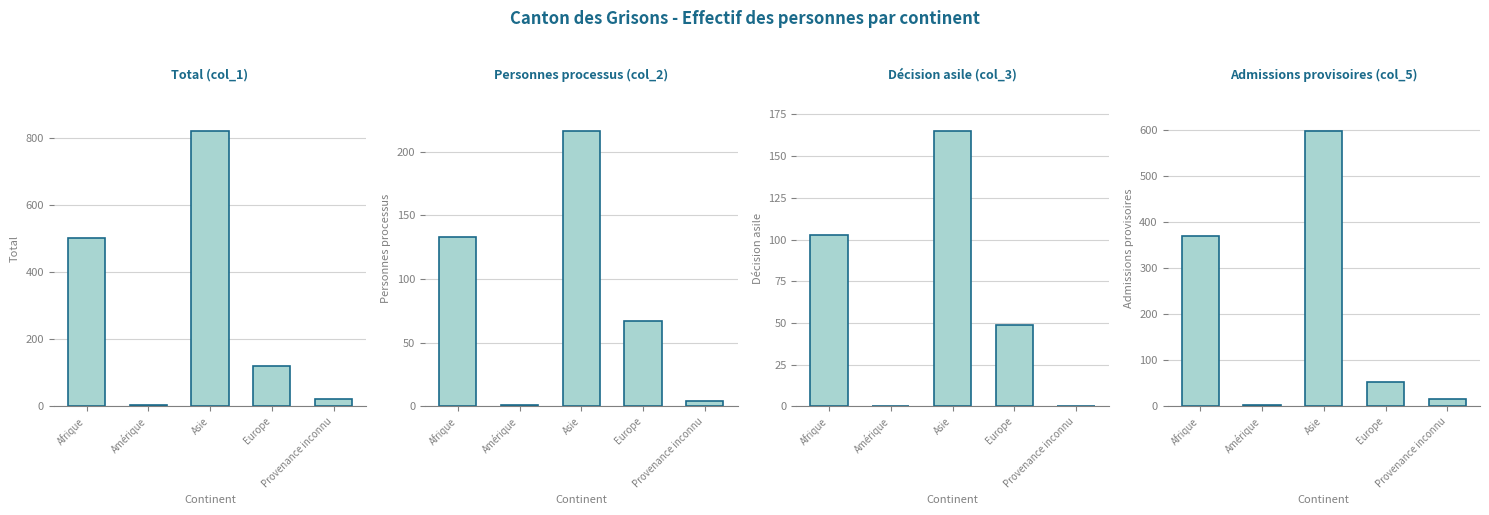

Rank the series by their maximum value, from highest to lowest.

Total (col_1), Admissions provisoires (col_5), Personnes processus (col_2), Décision asile (col_3)